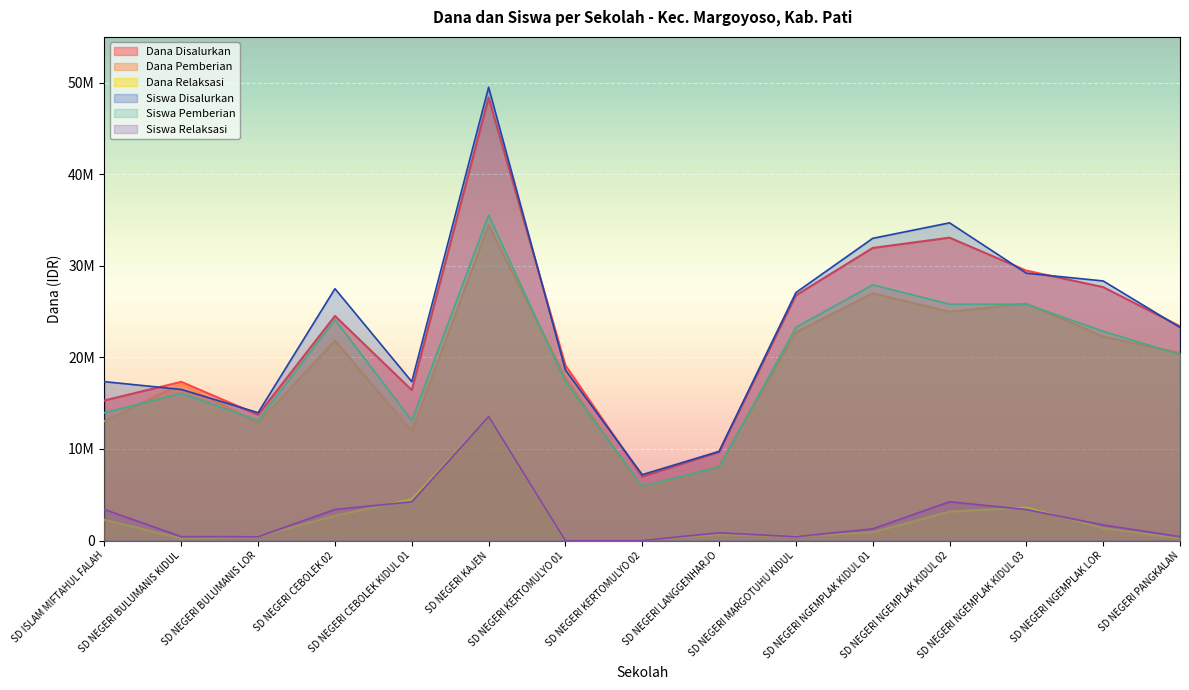

At how many categories does at least one series exceed 30170351?

3